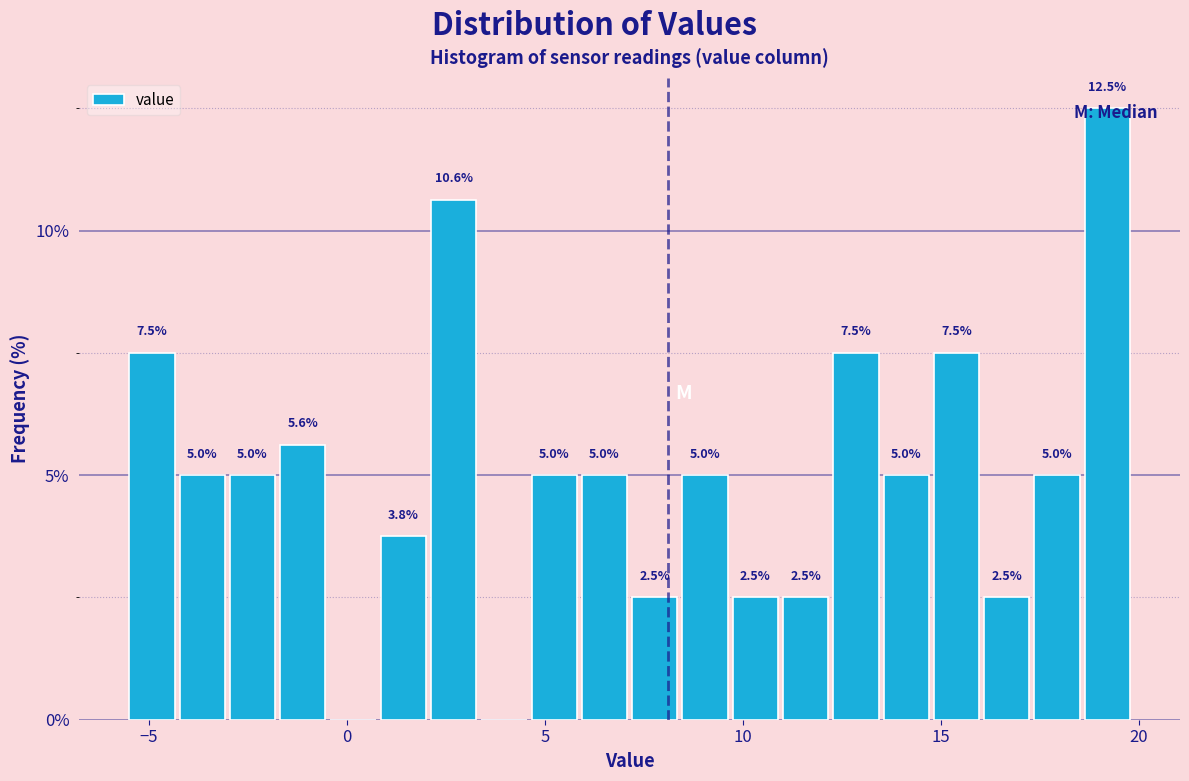

Read against the x-axis, roughly where is the centre of the tallest bar?

19.0